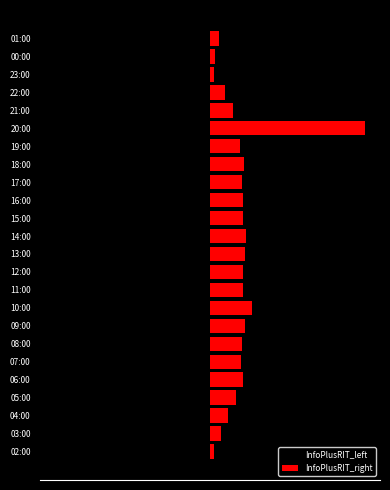

Rank the series by their average value, from lowest to highest.

InfoPlusRIT_left, InfoPlusRIT_right